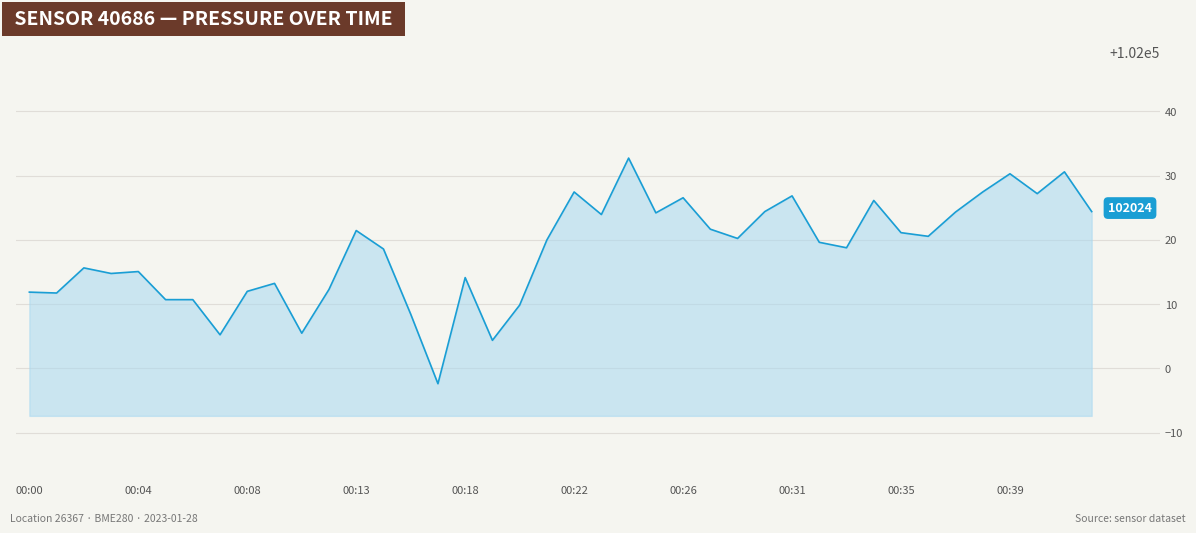

What is the smallest value displayed?

101997.6